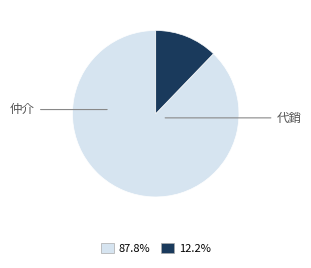

Is there a majority slice in this chart?

Yes